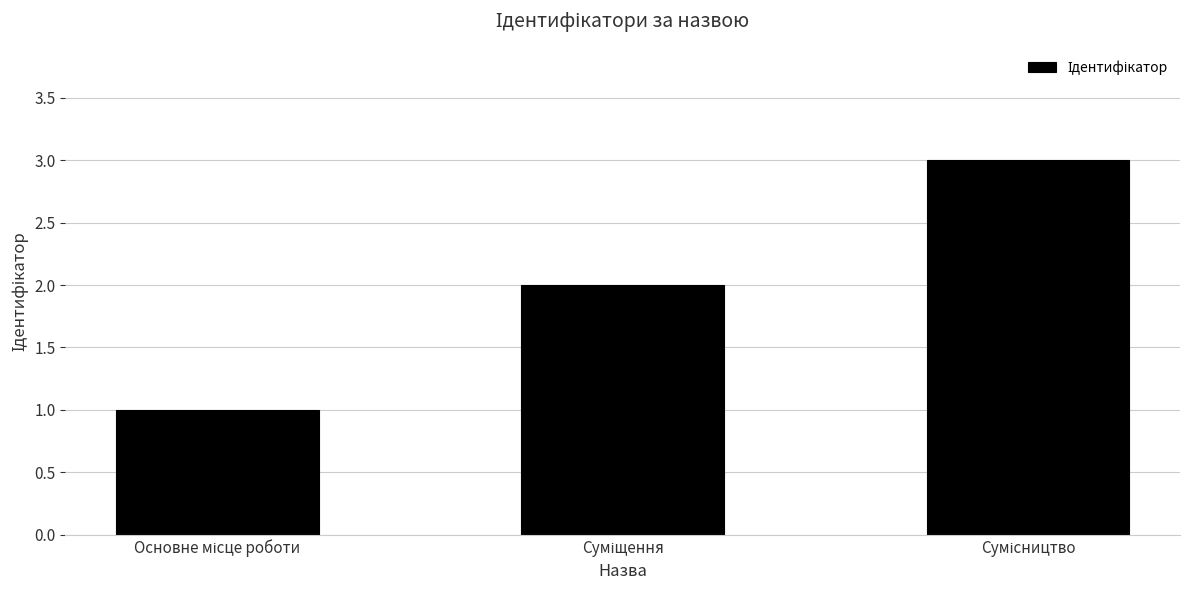

What is the maximum value shown in the chart?

3